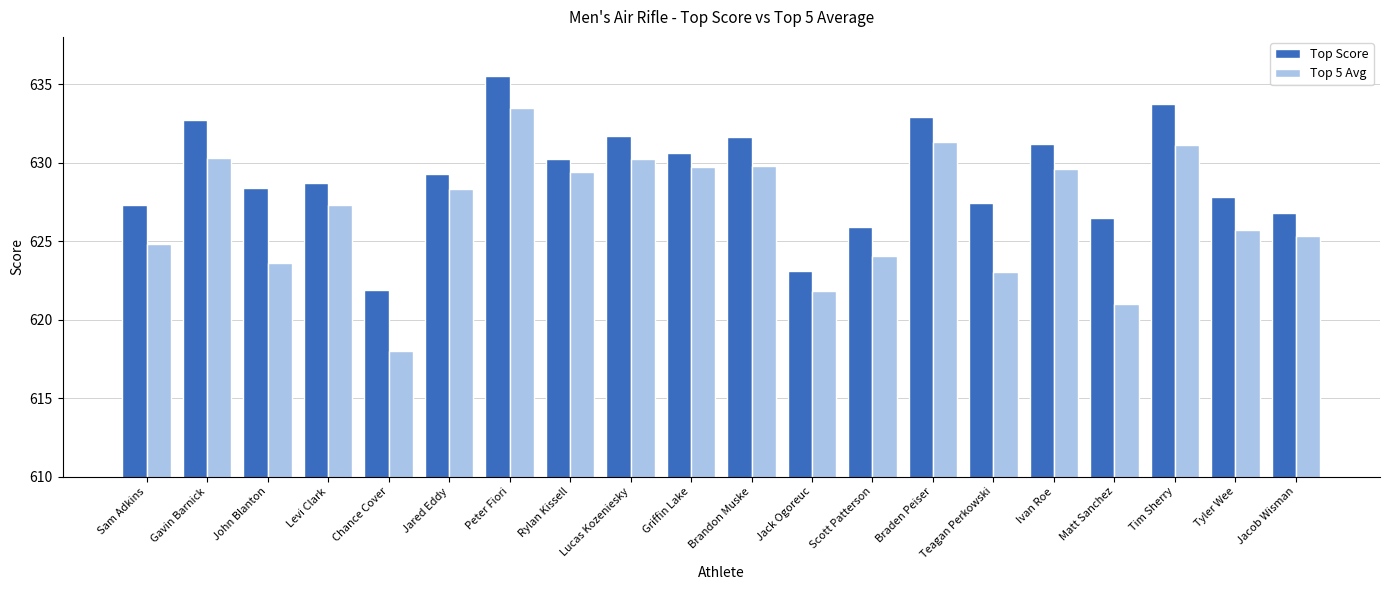

The value of Top Score at Brandon Muske is 205.9. True or false?

False